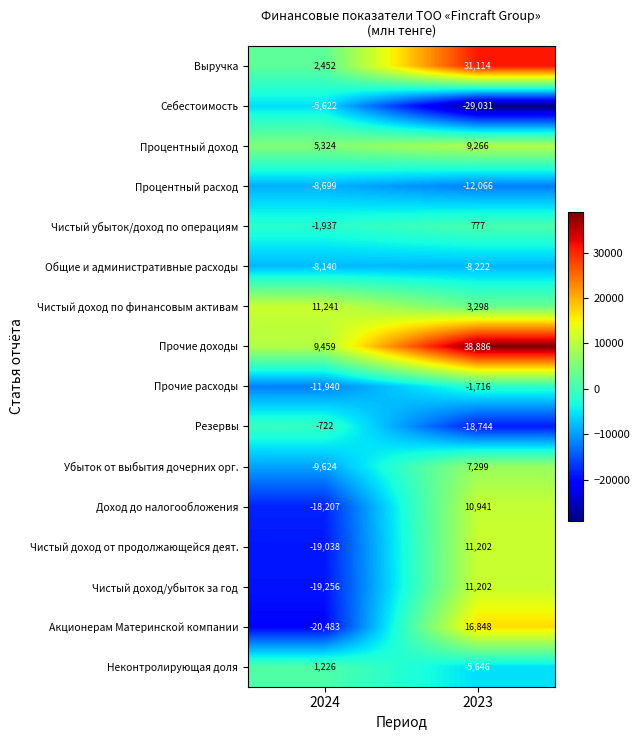

Between 2024 and 2023, which series saw the biggest shift?

Акционерам Материнской компании